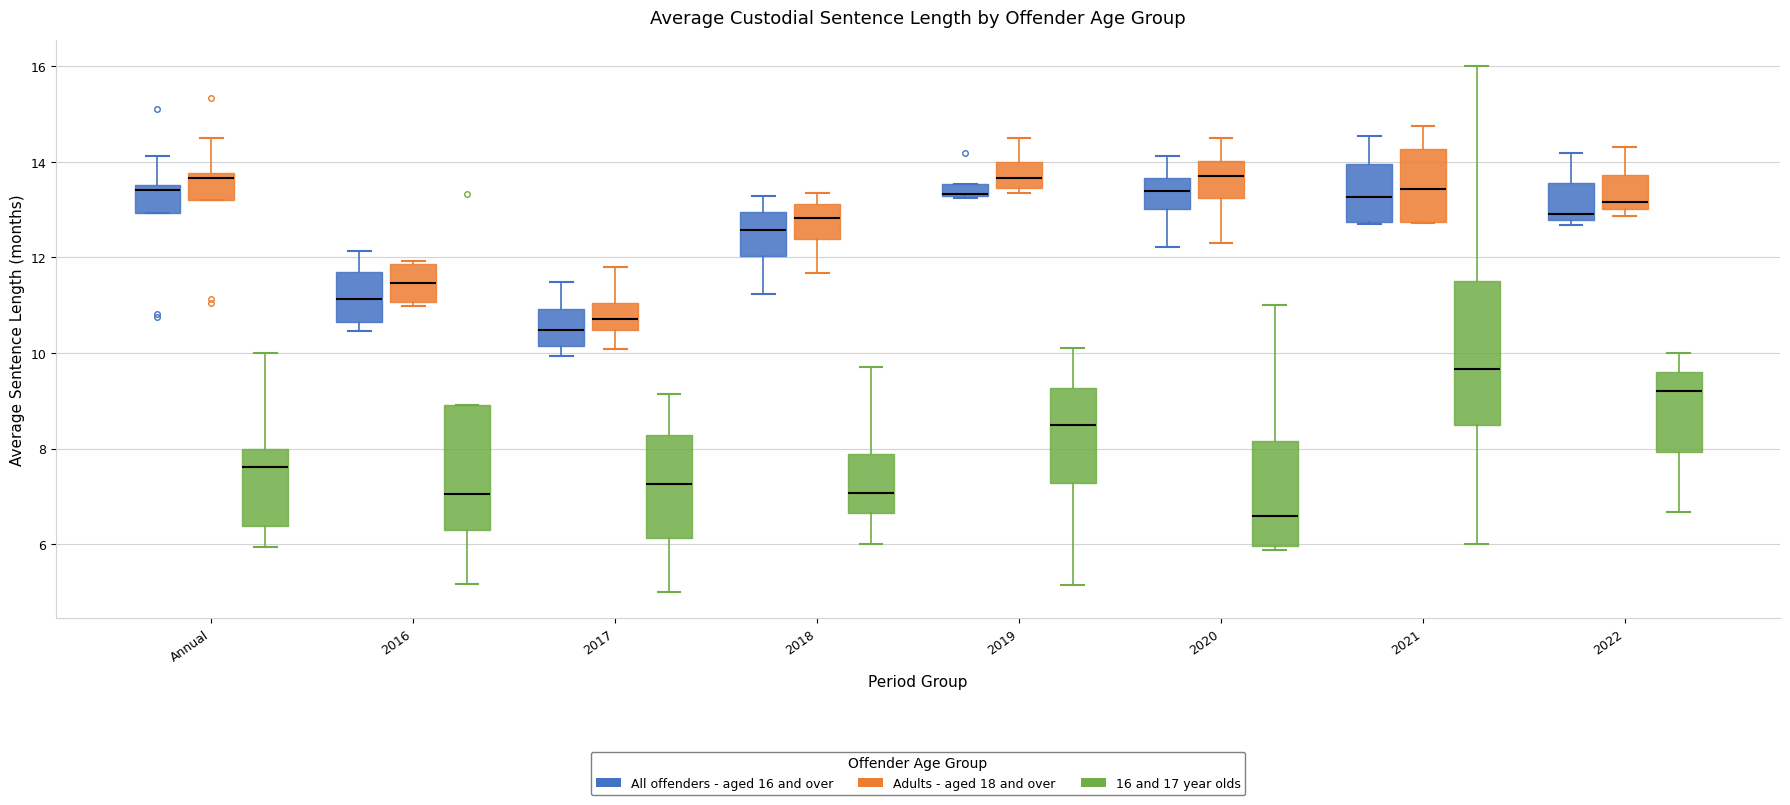

Comparing the boxes themselves (not the whiskers), which one is the tallest?

2021 (16 and 17 year olds)